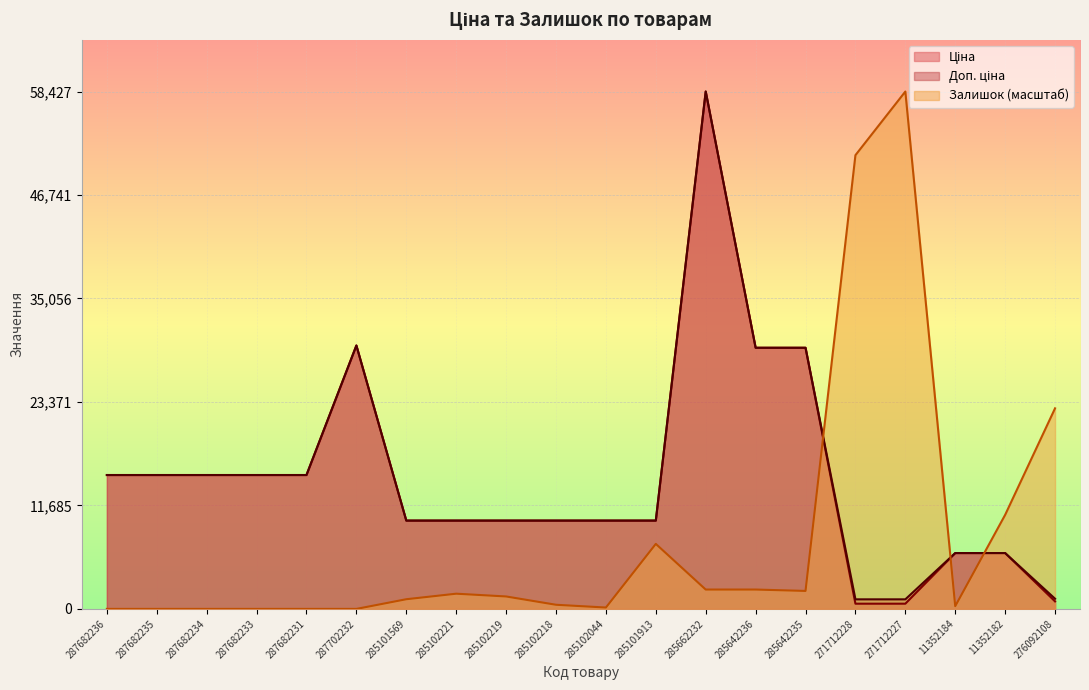

What is the label of the 17th point from the left?

271712227